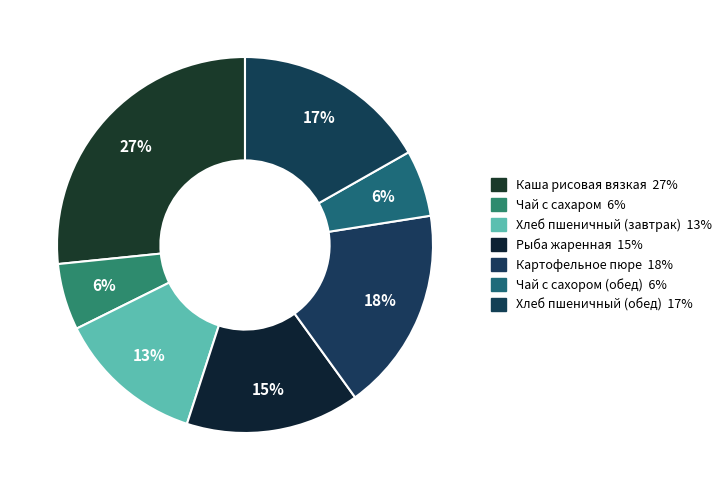

How many slices are in this pie chart?

7